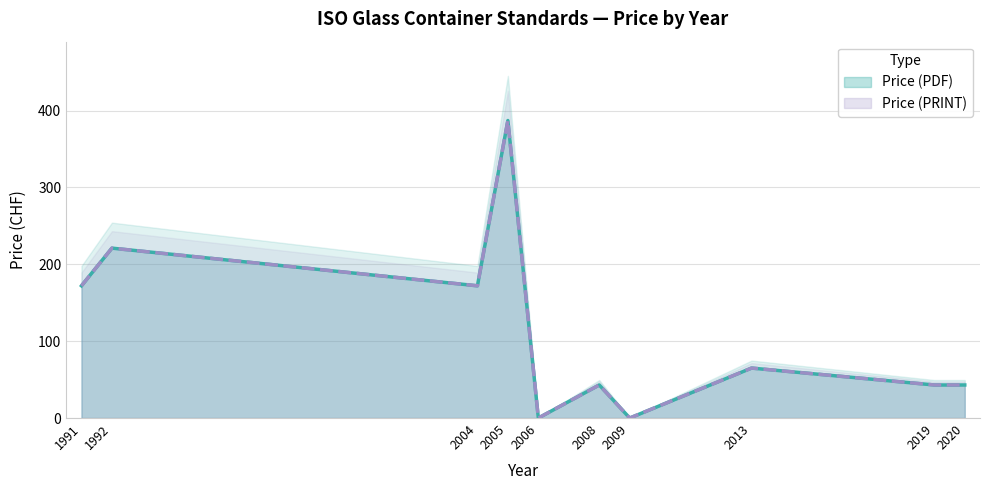

Which series has the widest spread of values?

Price (PDF)